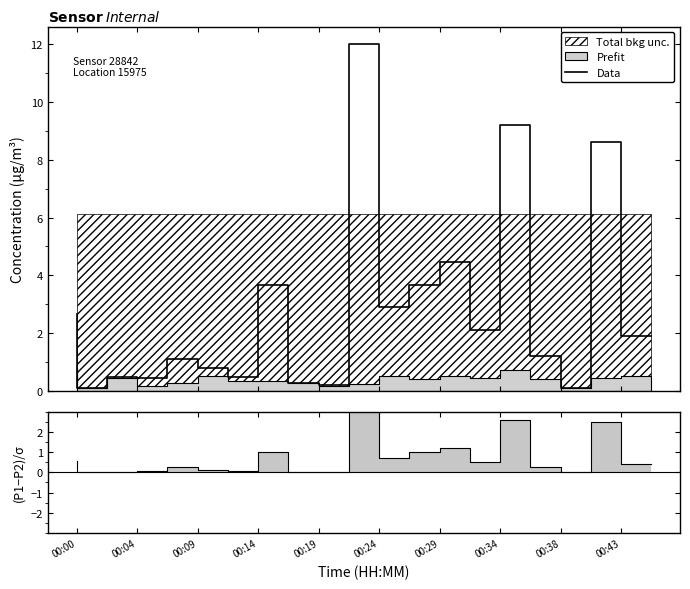

What is the maximum value for Data?

12.0